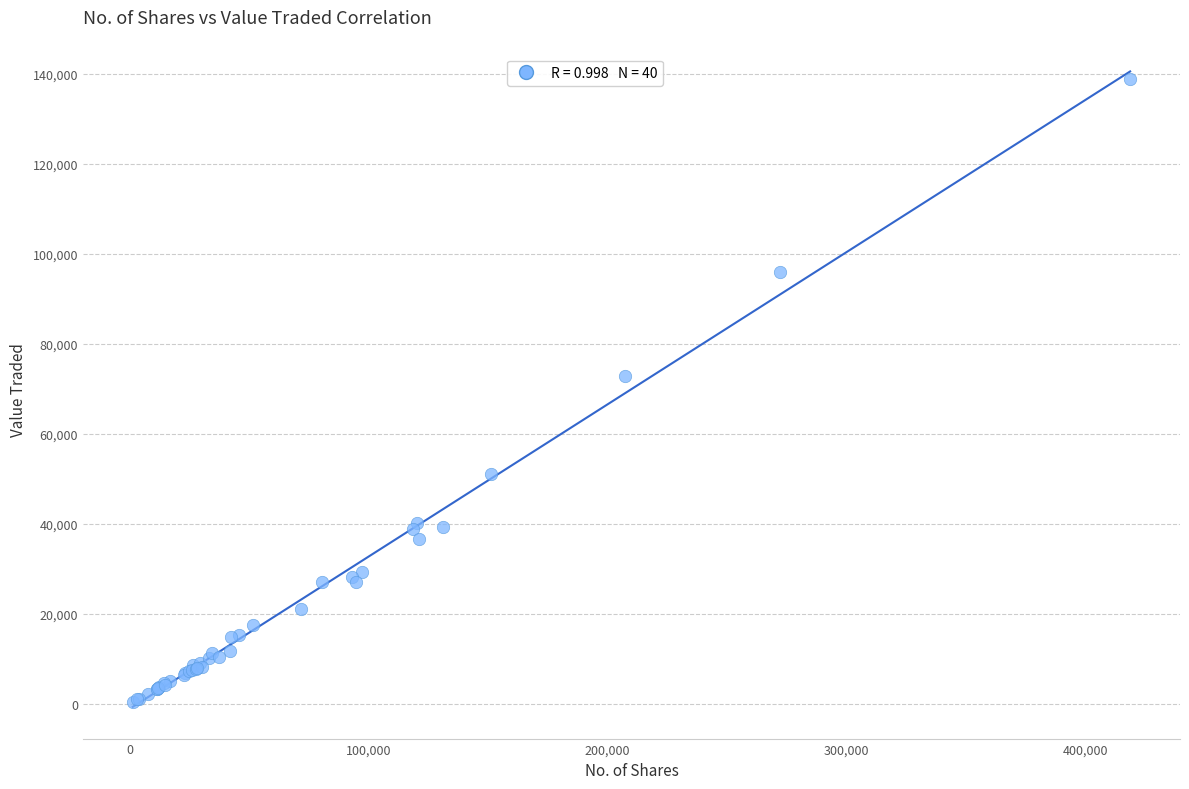

What Y value in the scatter plot is closest to 69574?

72750